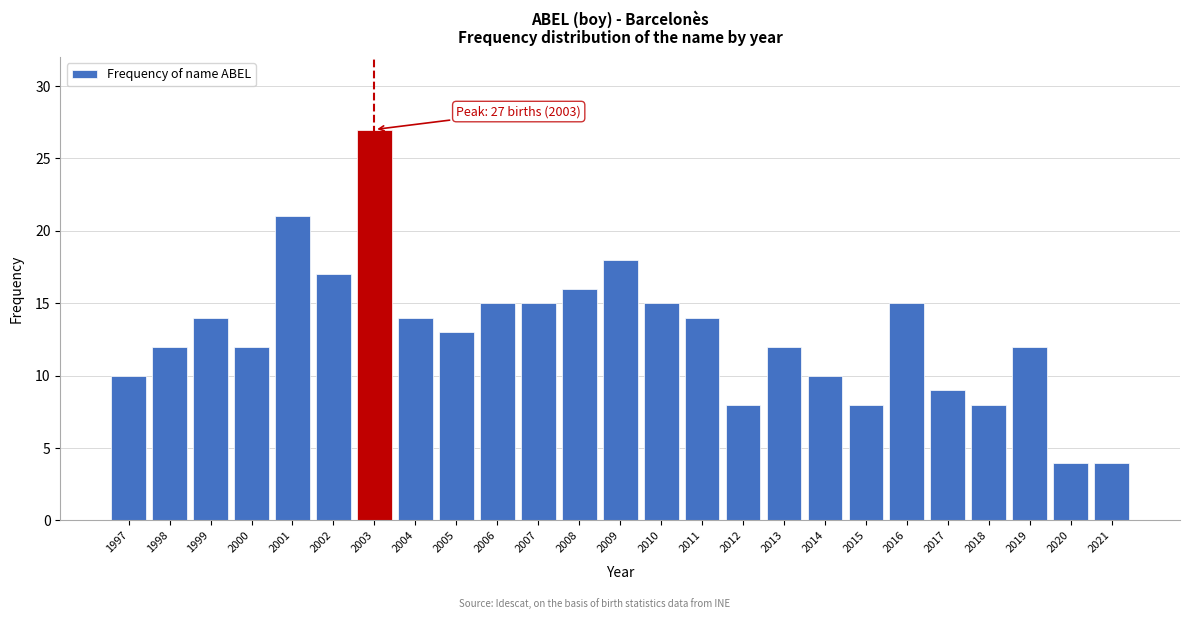

Reading left to right, what are all the values shown in this chart?

1997=10	1998=12	1999=14	2000=12	2001=21	2002=17	2003=27	2004=14	2005=13	2006=15	2007=15	2008=16	2009=18	2010=15	2011=14	2012=8	2013=12	2014=10	2015=8	2016=15	2017=9	2018=8	2019=12	2020=4	2021=4